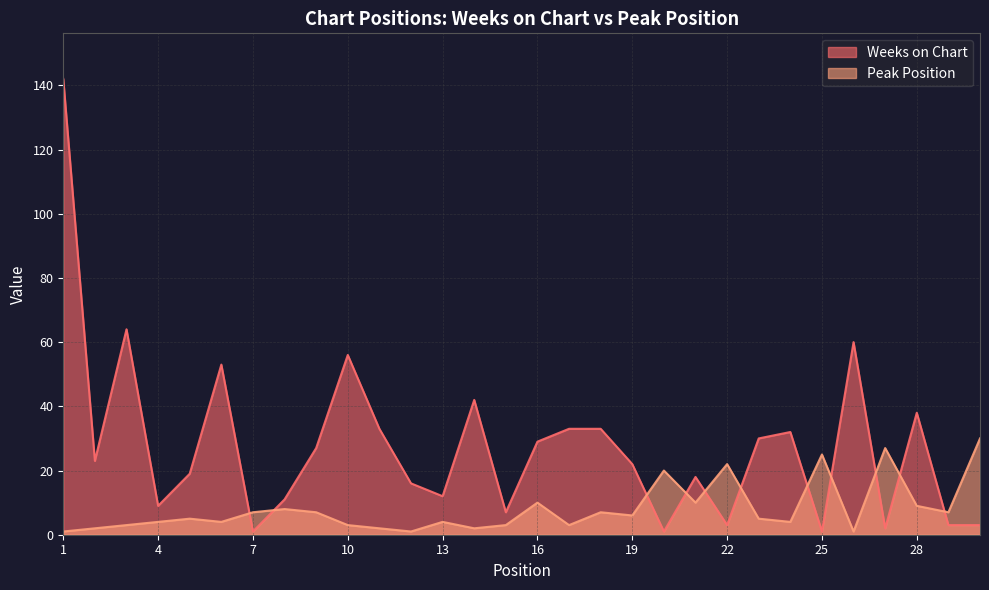

At which category is the sum across all series the highest?

1